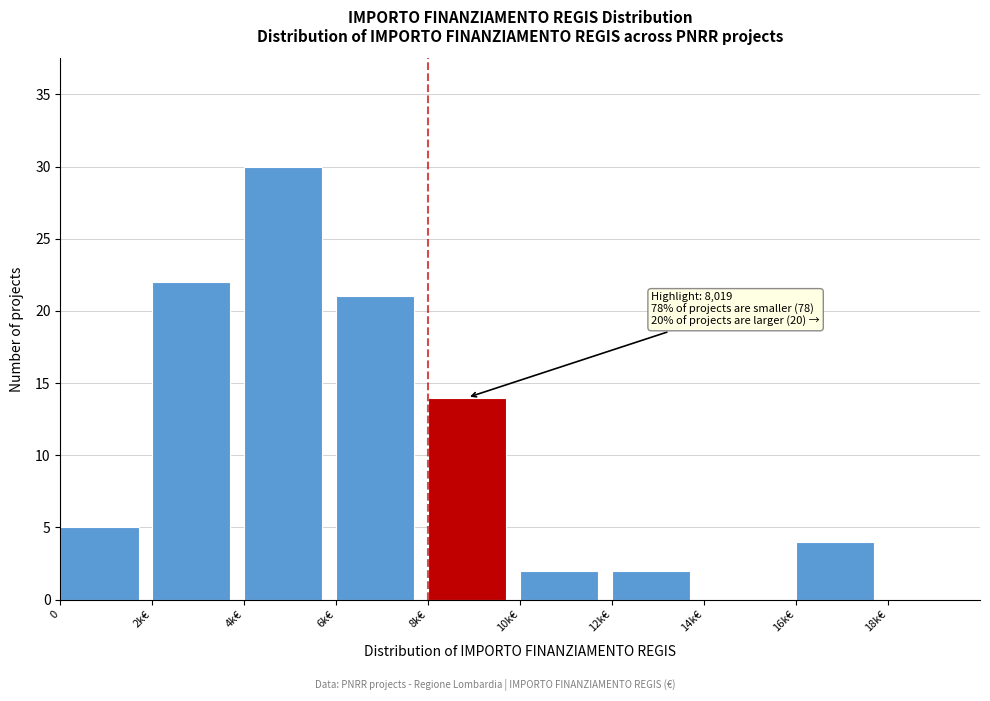

Reading left to right, what are all the values shown in this chart?

0=5	2k€=22	4k€=30	6k€=21	8k€=14	10k€=2	12k€=2	14k€=0	16k€=4	18k€=0